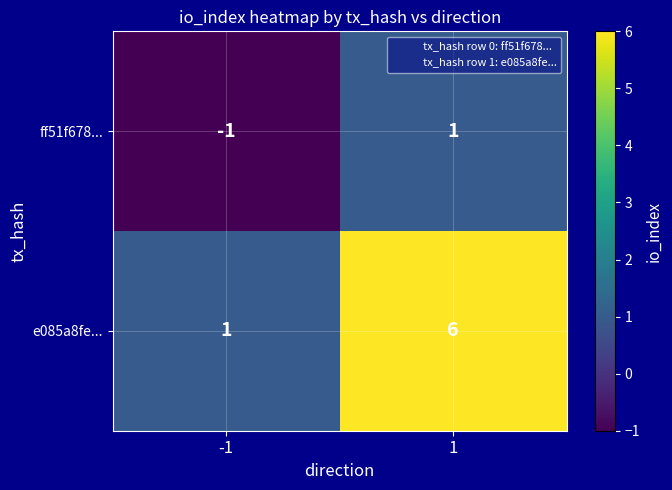

Which category has the lowest value across all series?

-1